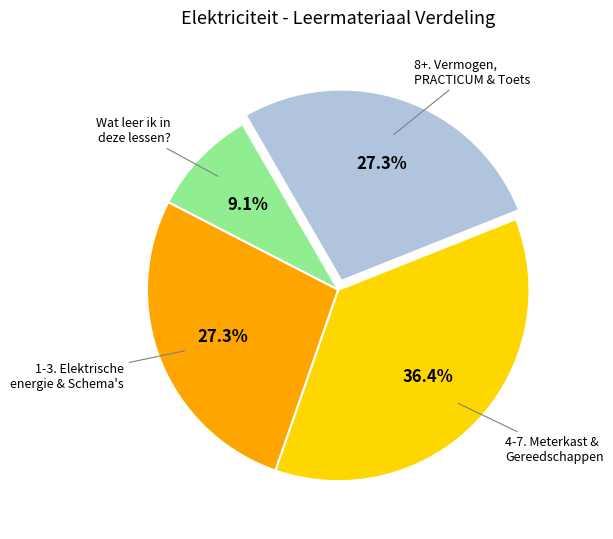

Is there any slice that represents more than half of the pie?

No